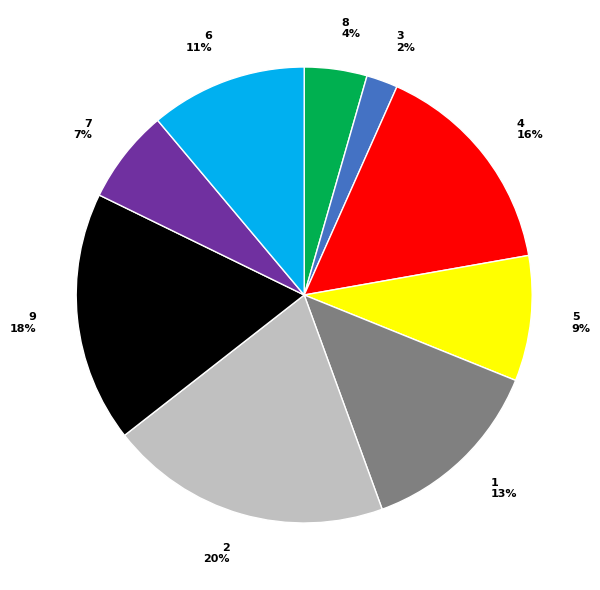

What percentage is the 2 20% slice, to the nearest percent?

20%